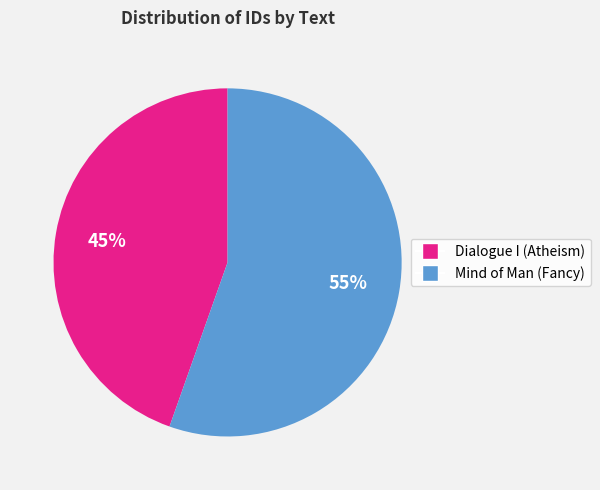

How many slices are in this pie chart?

2